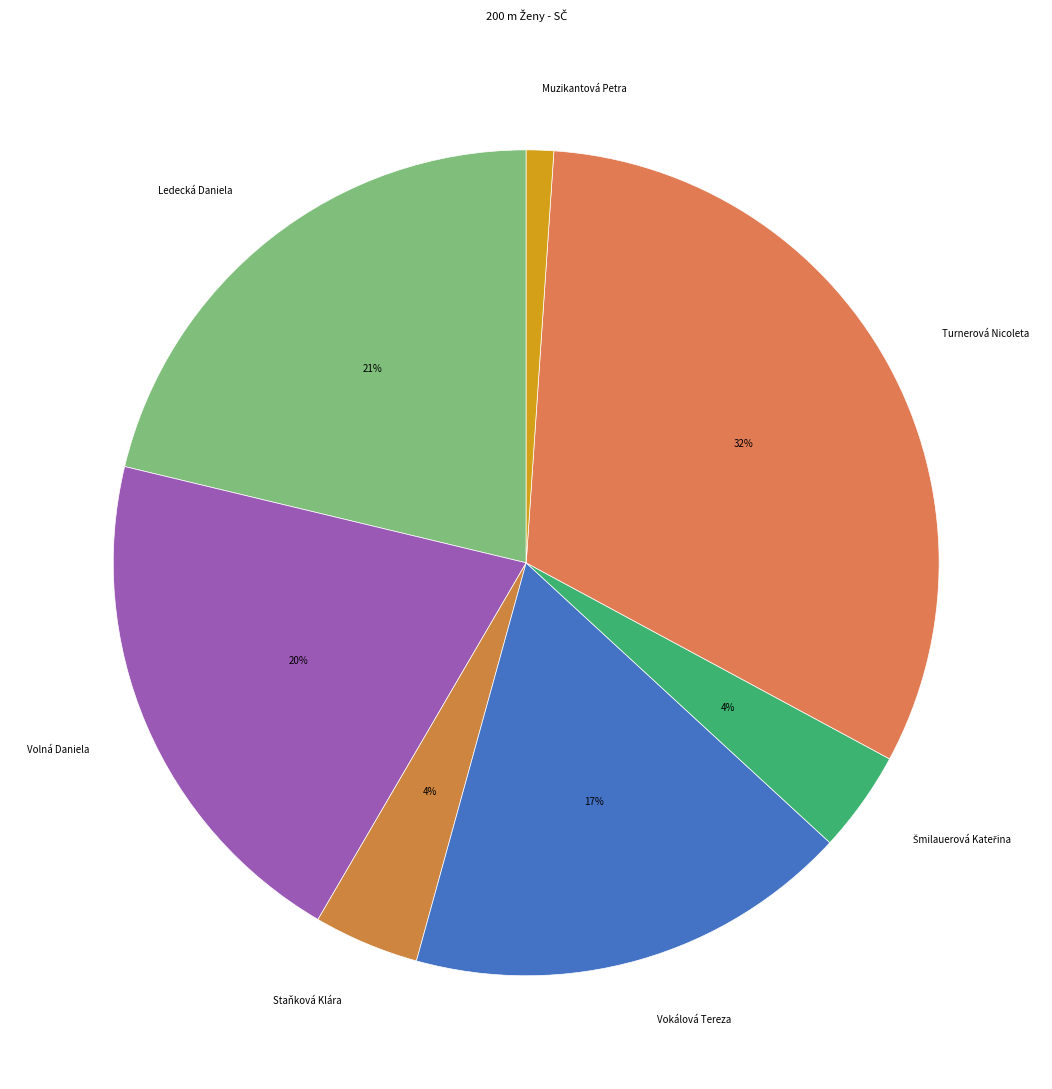

Between Vokálová Tereza and Staňková Klára, which is larger?

Vokálová Tereza